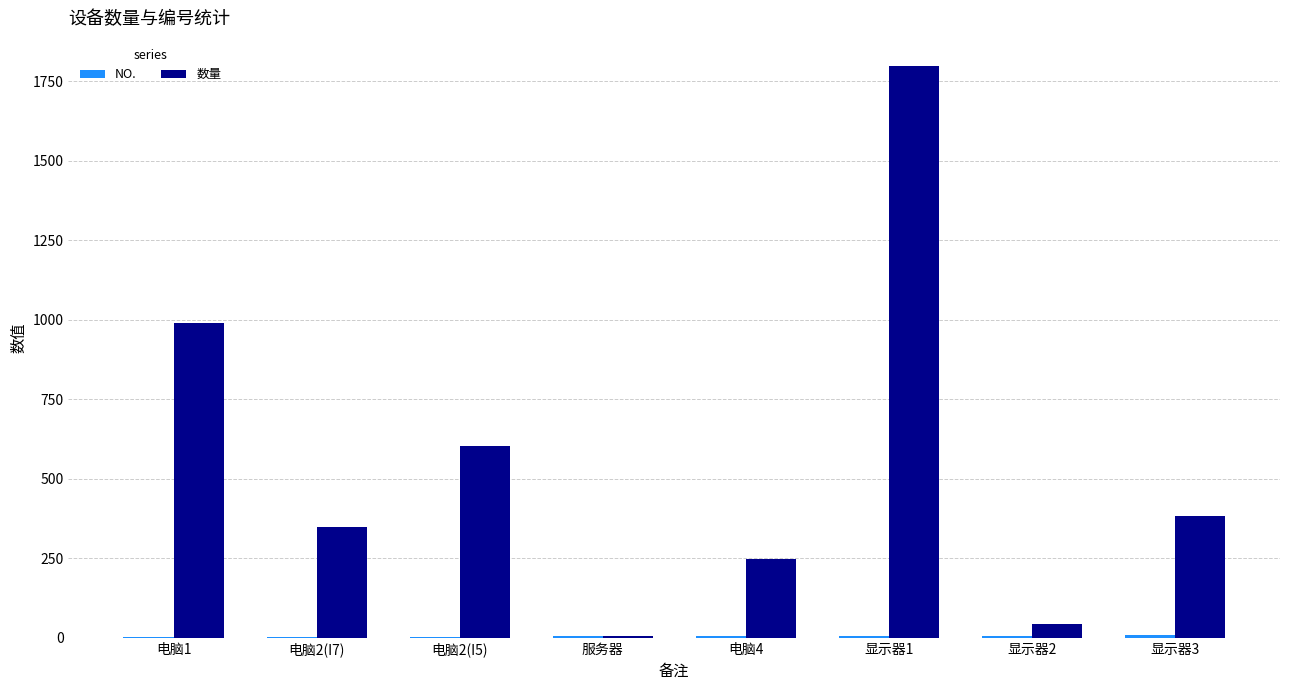

At which label is 数量 closest to 901?

电脑1